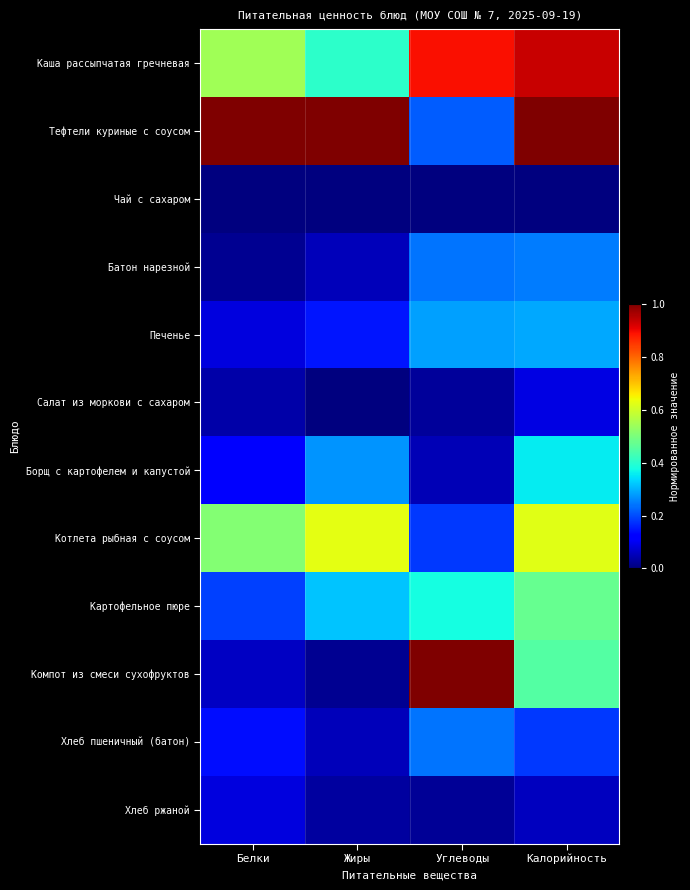

What is the greatest value displayed?

1.0